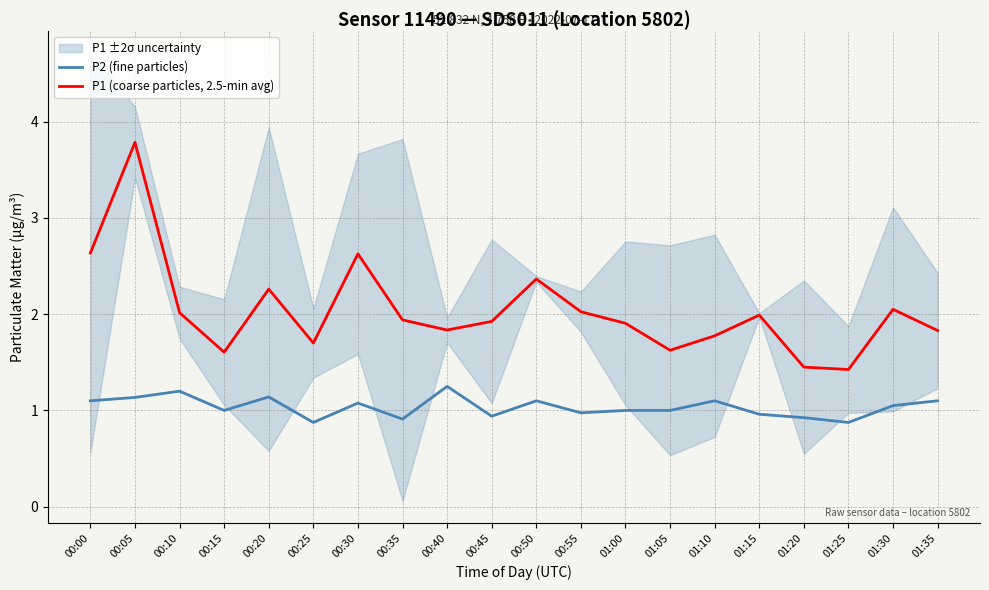

What is the spread (max minus min) of values at 01:20?

0.5